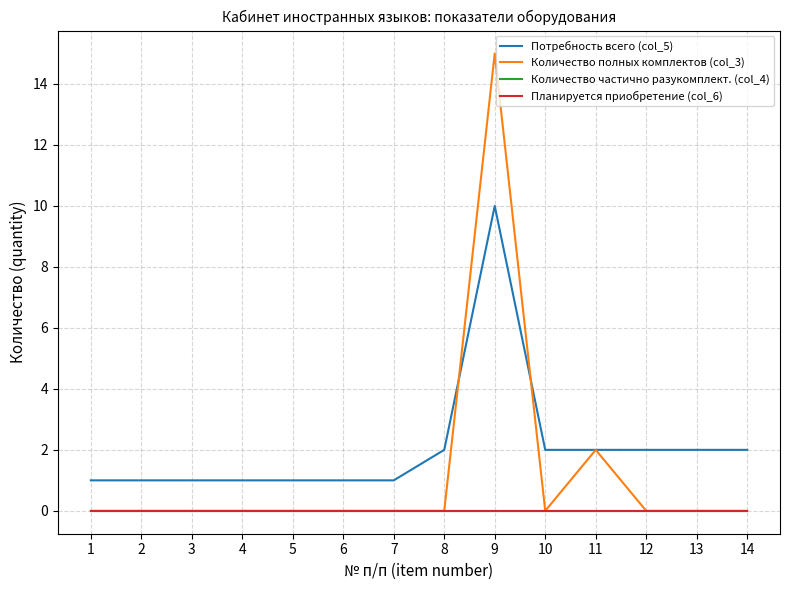

True or false: Количество частично разукомплект. (col_4) and Количество полных комплектов (col_3) intersect in this chart.

False